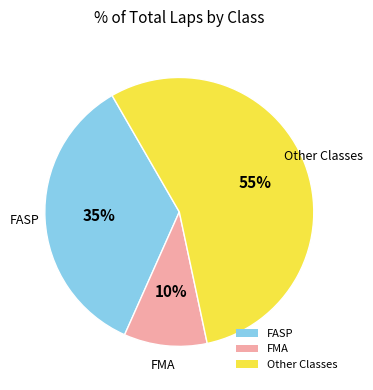

Do FMA and FASP together represent more than half of the pie?

No